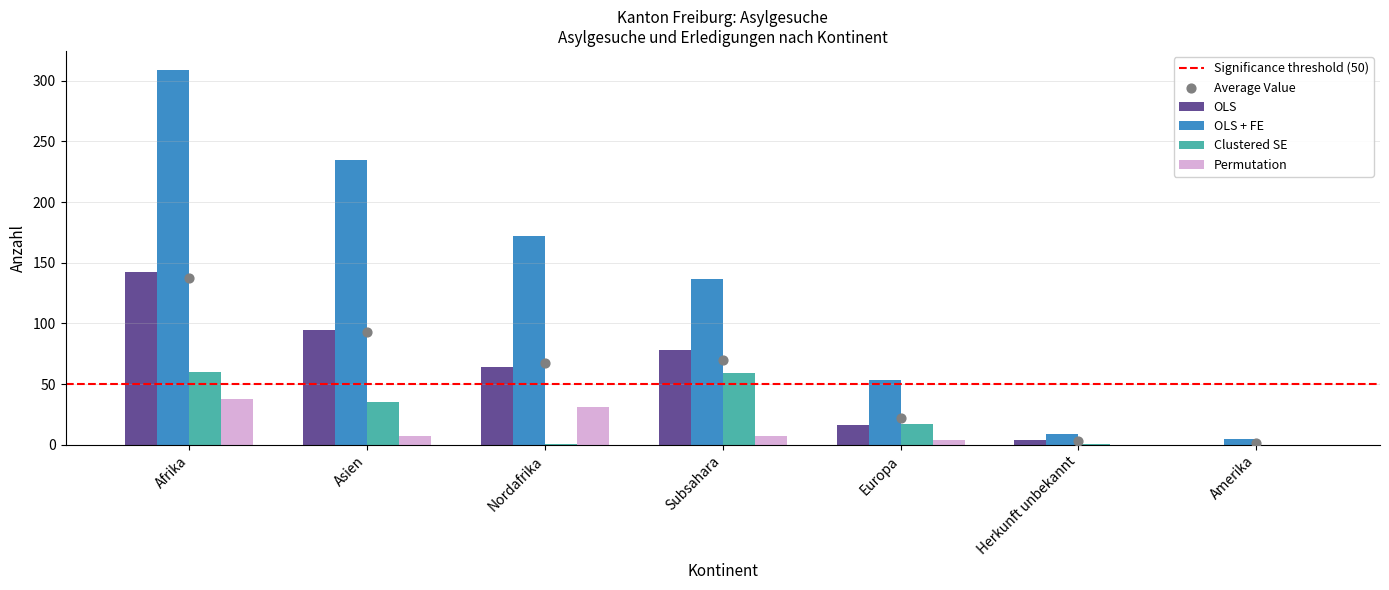

At how many categories does at least one series exceed 298?

1